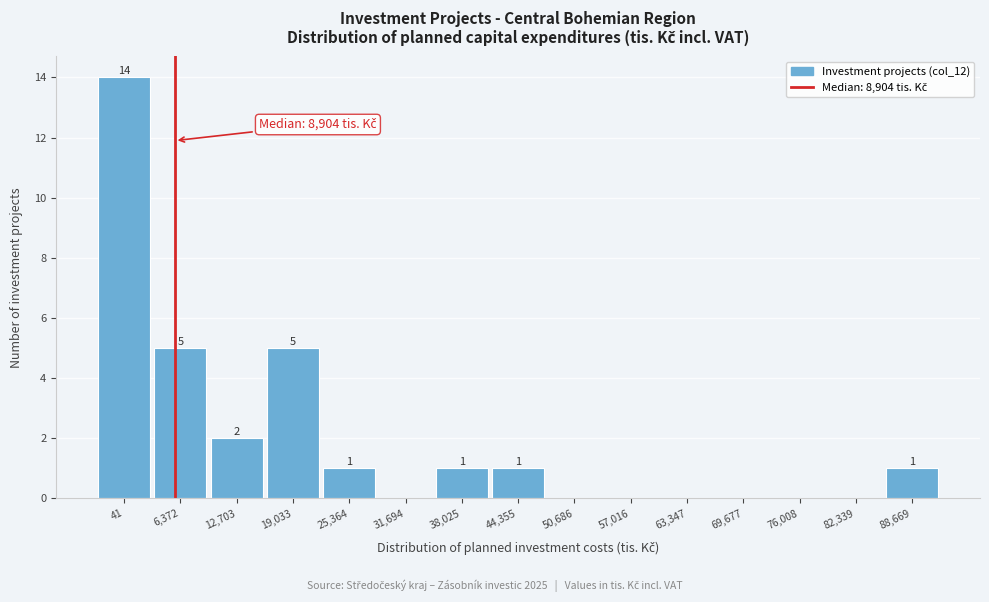

Reading right to left, what are all the values shown in this chart?

88,669=1	82,339=0	76,008=0	69,677=0	63,347=0	57,016=0	50,686=0	44,355=1	38,025=1	31,694=0	25,364=1	19,033=5	12,703=2	6,372=5	41=14